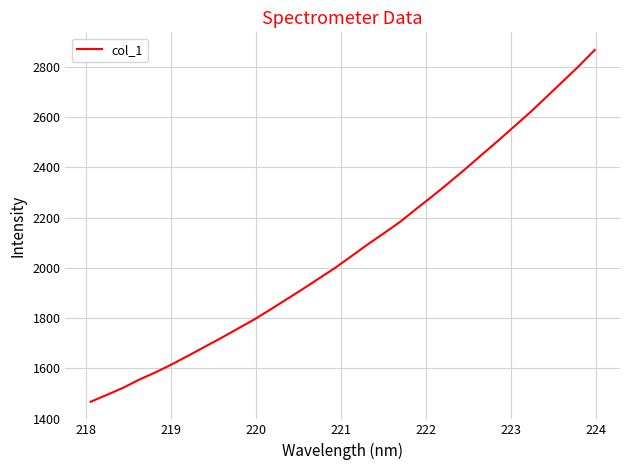

What is the difference between the maximum and minimum values?

1401.1